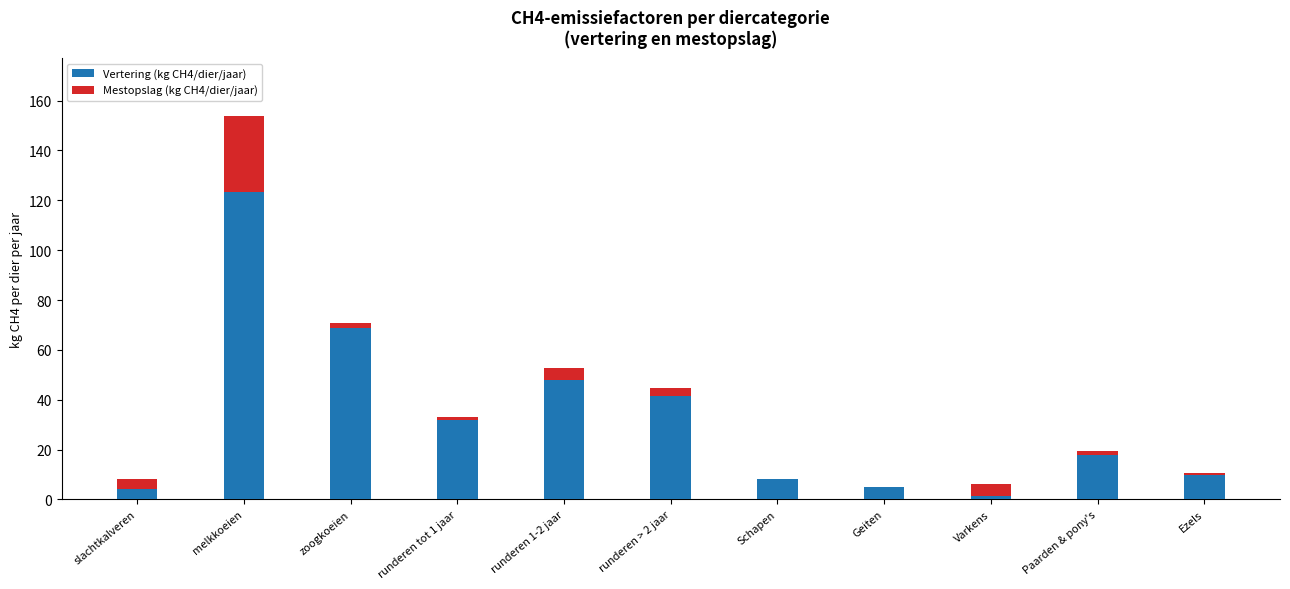

Does the chart contain stacked bars?

Yes